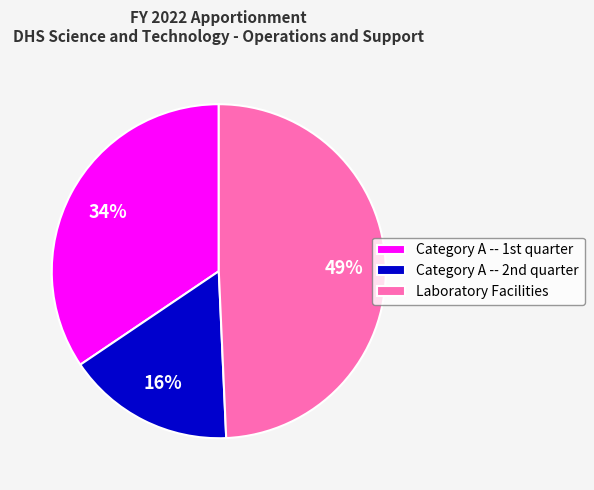

To the nearest percent, what is the difference between the largest and smallest slice percentages?

33%